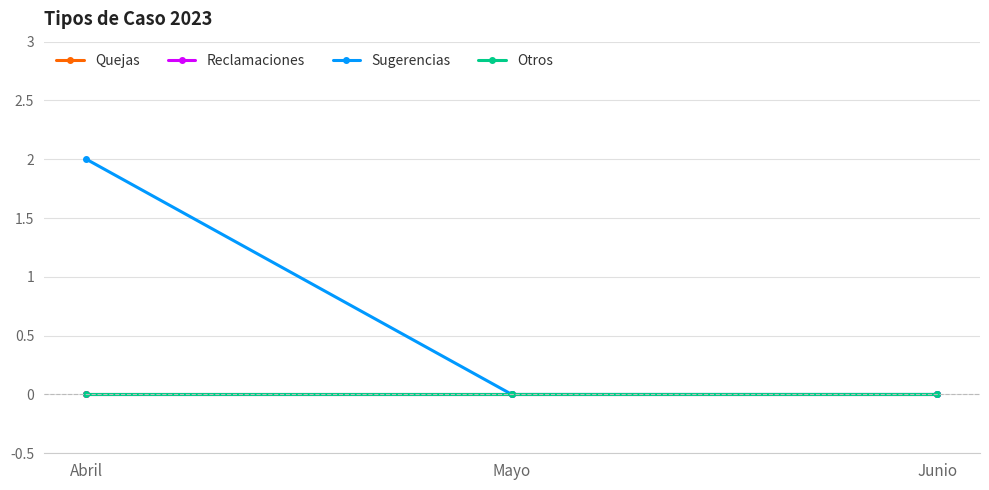

Is this an area chart (filled region under the line)?

No